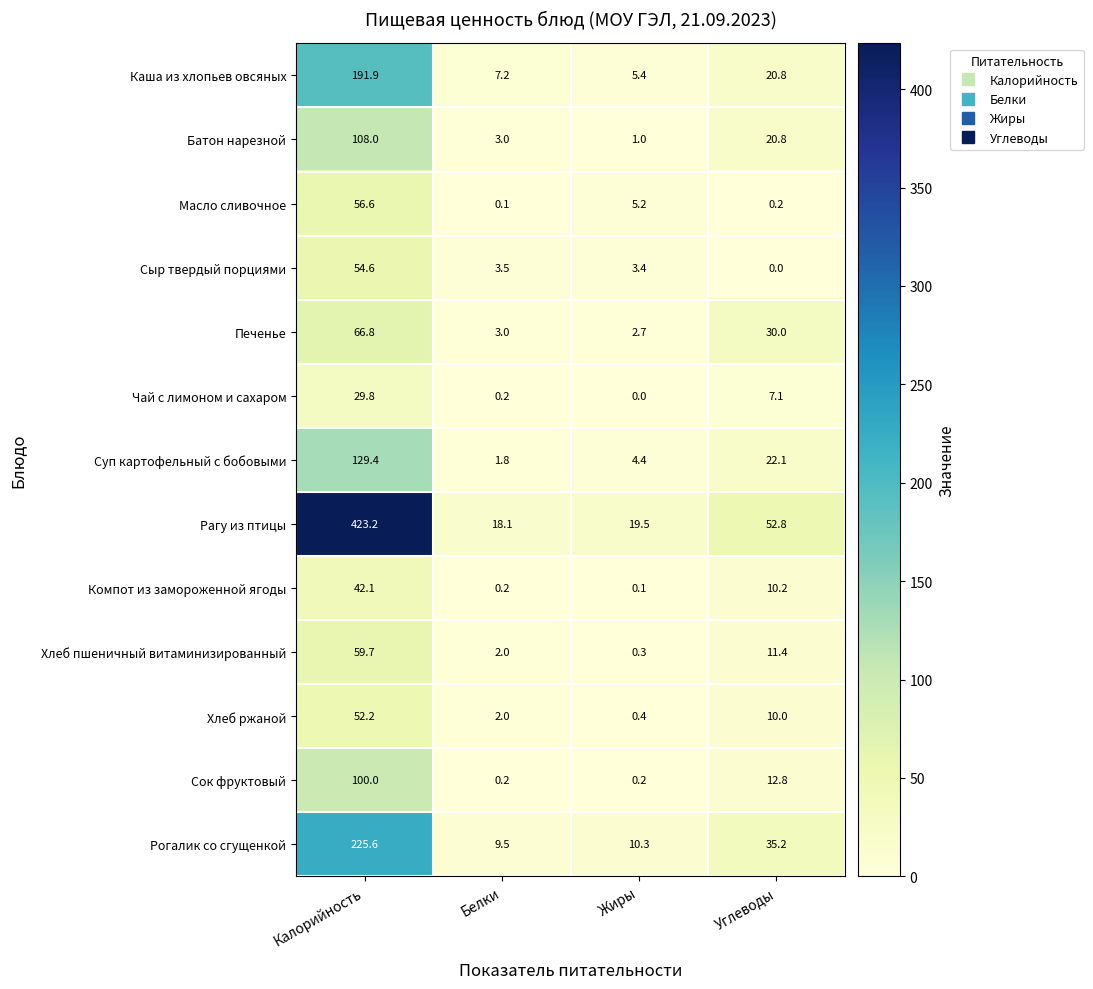

Rank the series by their maximum value, from highest to lowest.

Рагу из птицы, Рогалик со сгущенкой, Каша из хлопьев овсяных, Суп картофельный с бобовыми, Батон нарезной, Сок фруктовый, Печенье, Хлеб пшеничный витаминизированный, Масло сливочное, Сыр твердый порциями, Хлеб ржаной, Компот из замороженной ягоды, Чай с лимоном и сахаром